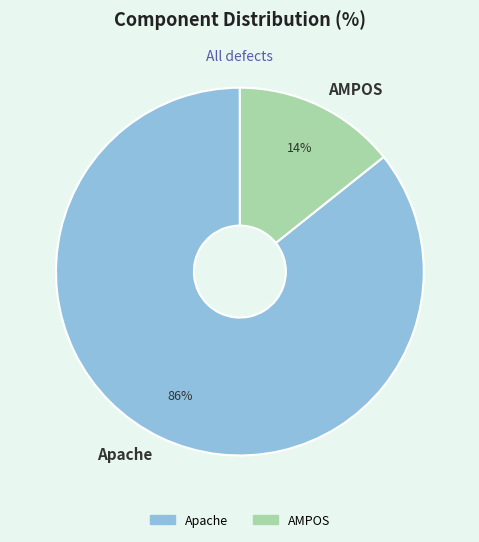

Which category has the biggest portion of the pie?

Apache